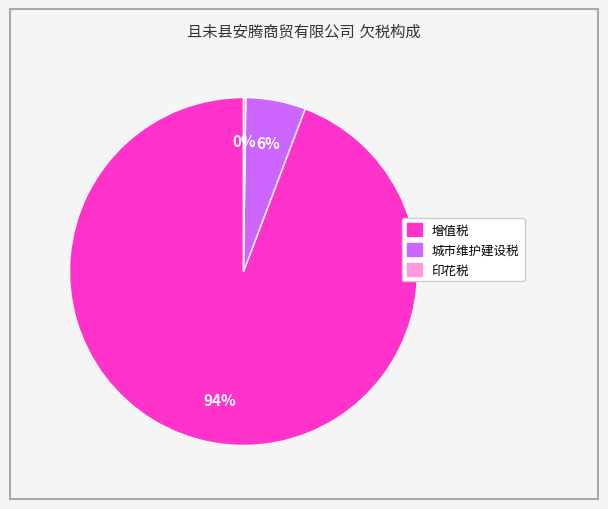

Does any single category account for the majority?

Yes